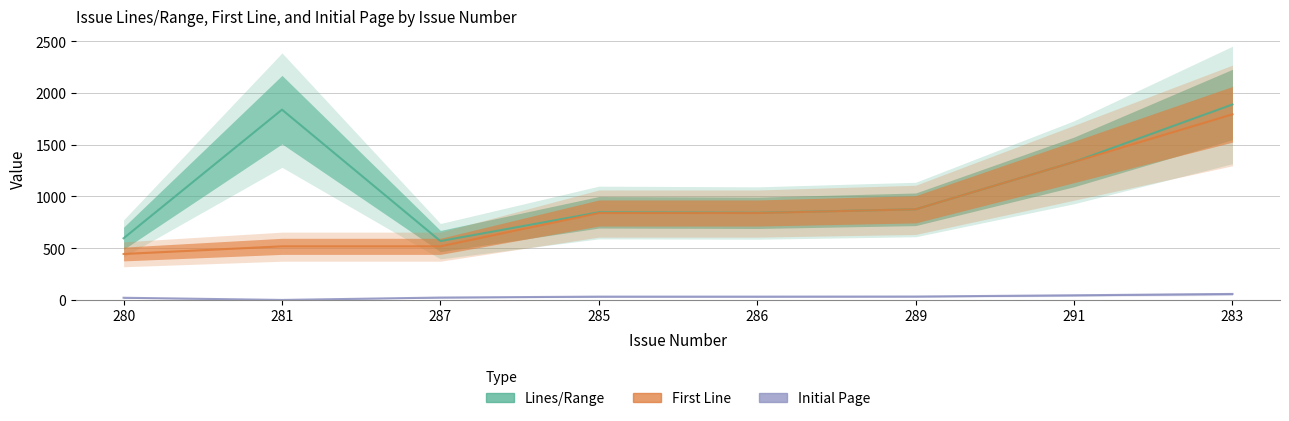

How many series are shown in this chart?

3